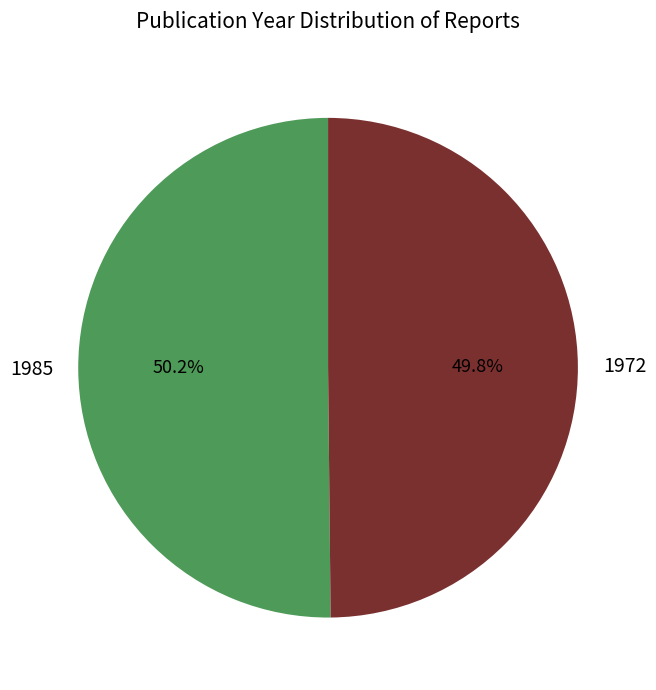

How many slices are in this pie chart?

2